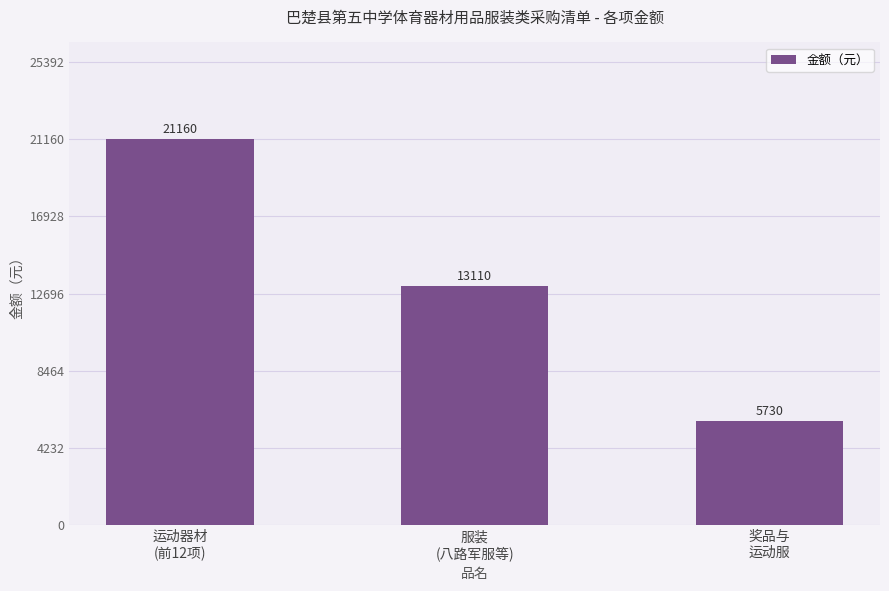

Rank the categories by value from lowest to highest.

奖品与
运动服, 服装
(八路军服等), 运动器材
(前12项)